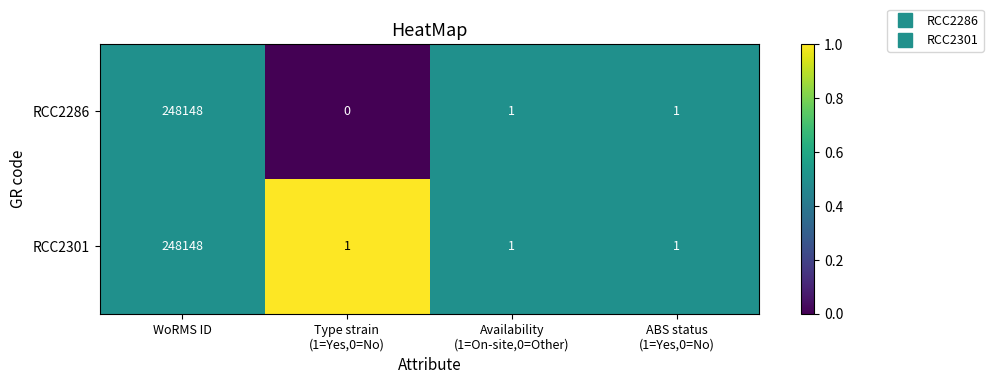

Read the RCC2286 value at WoRMS ID.

248148